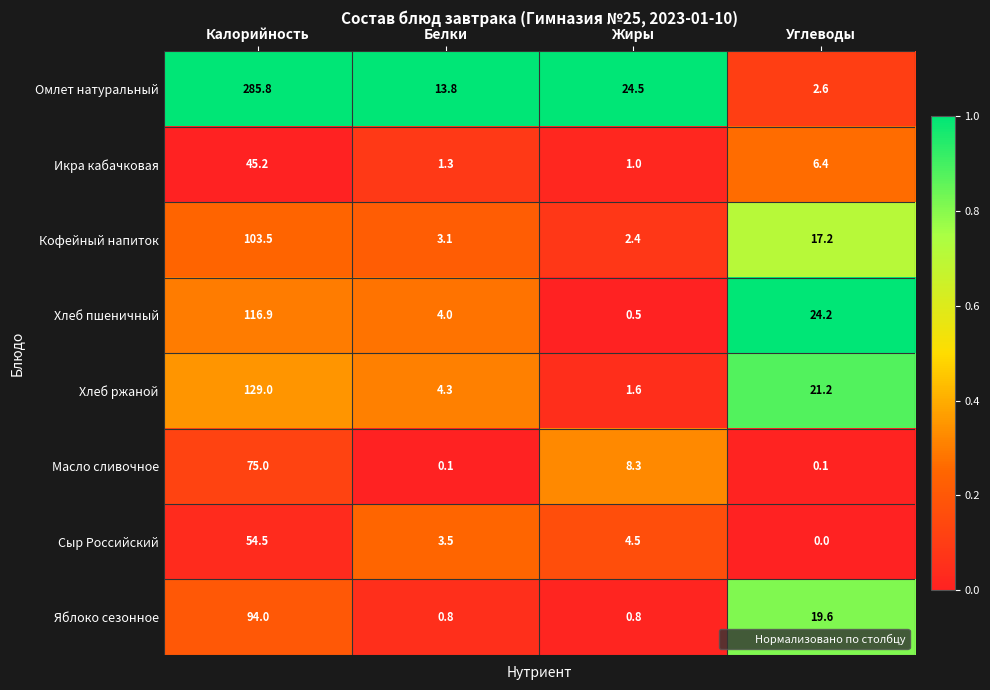

List the series in order of their peak value, lowest first.

Икра кабачковая, Сыр Российский, Масло сливочное, Яблоко сезонное, Кофейный напиток, Хлеб пшеничный, Хлеб ржаной, Омлет натуральный